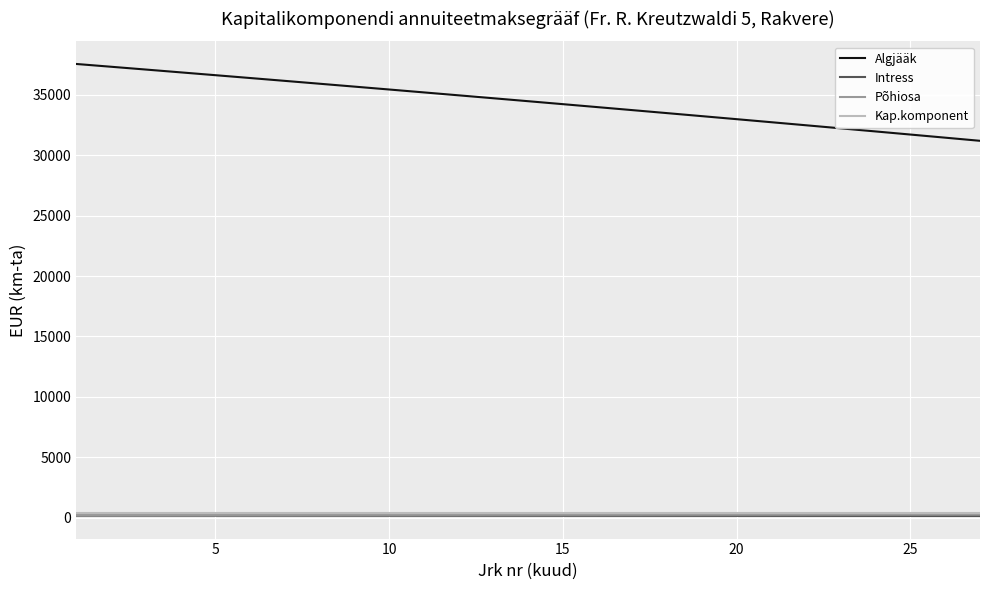

Which series has the largest total across all categories?

Algjääk